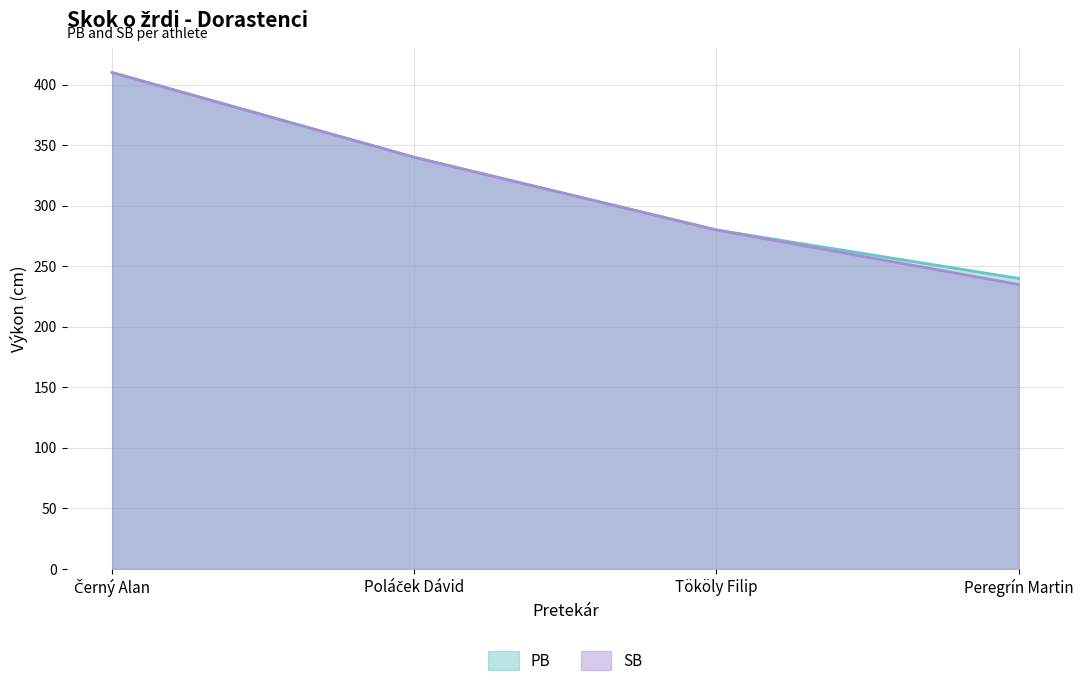

What is the label of the 2nd point from the right?

Tököly Filip